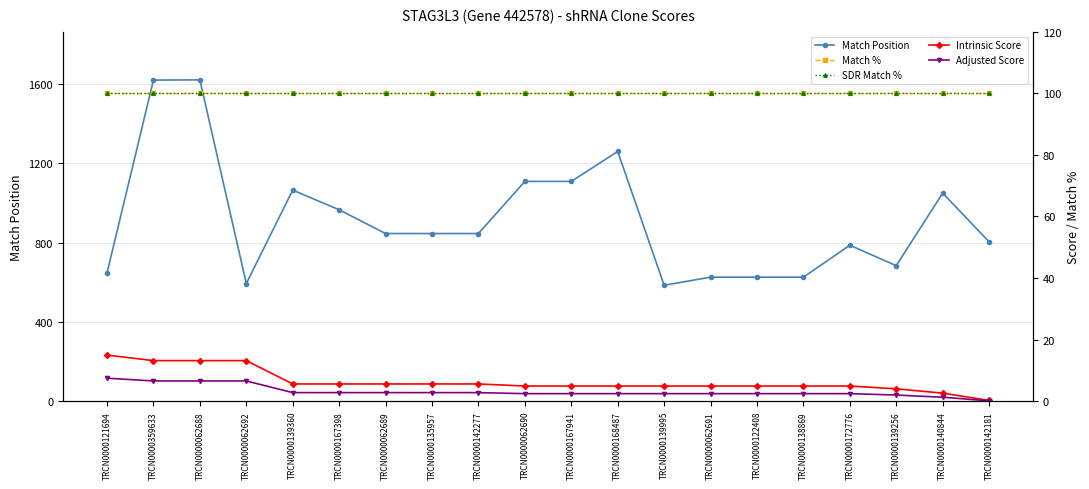

What is the label of the 4th point from the left?

TRCN0000062692